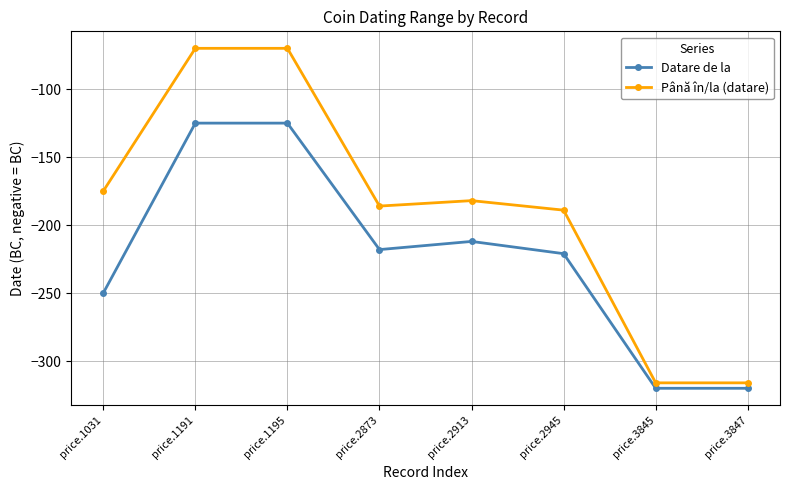

What is the value of the Până în/la (datare) point at the 3rd from the left?

-70